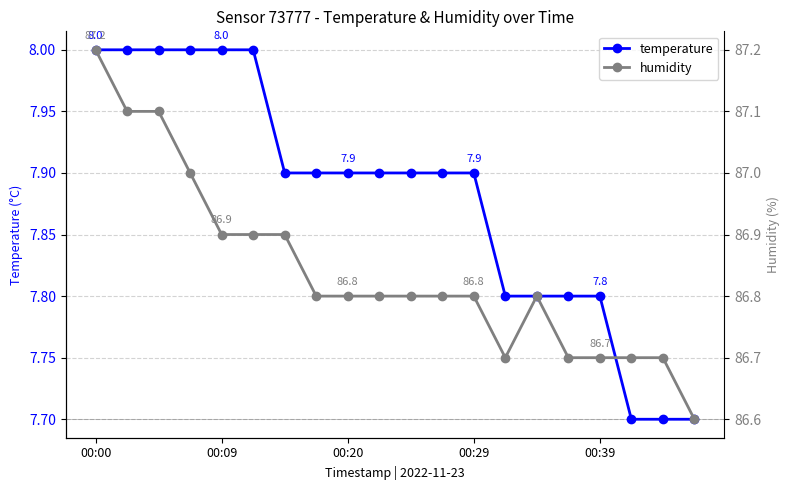

True or false: temperature and humidity intersect in this chart.

False